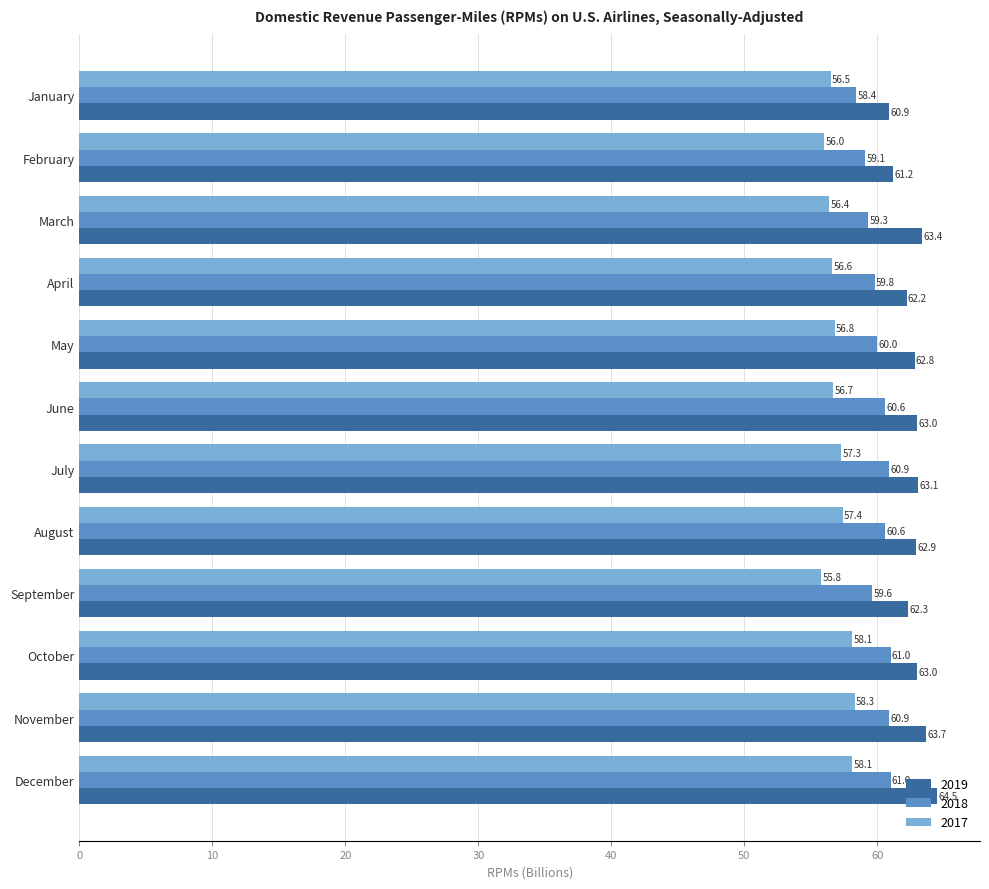

The value of 2018 at January is 58.4. True or false?

True